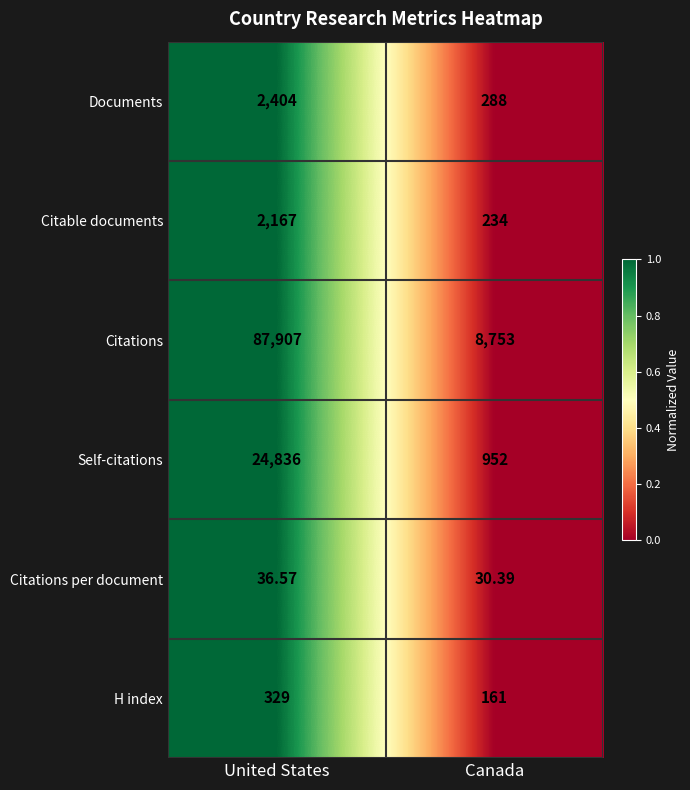

Which series has the largest total across all categories?

Citations